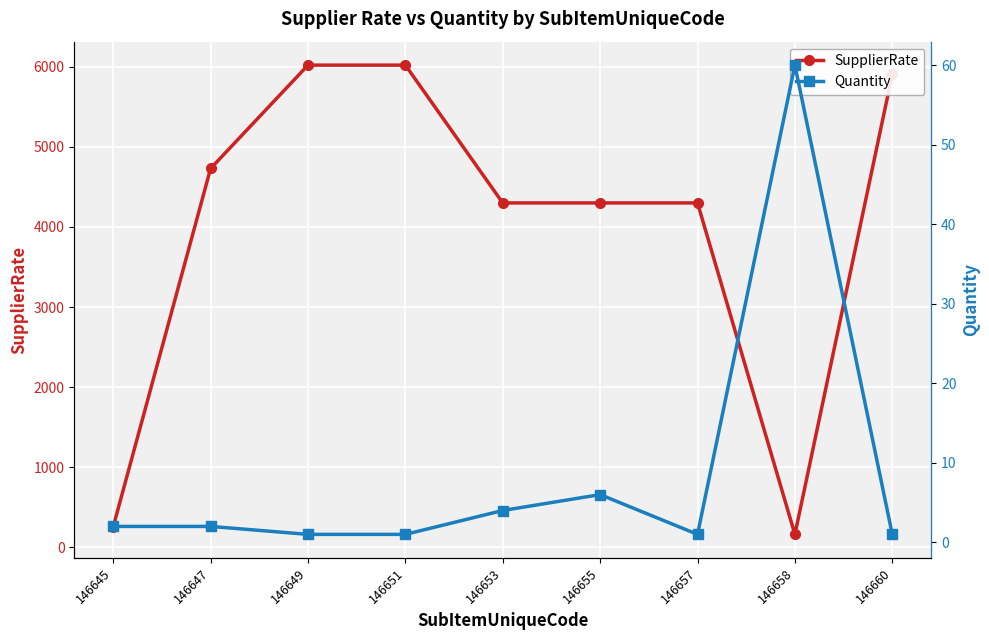

Rank the series by their average value, from highest to lowest.

SupplierRate, Quantity